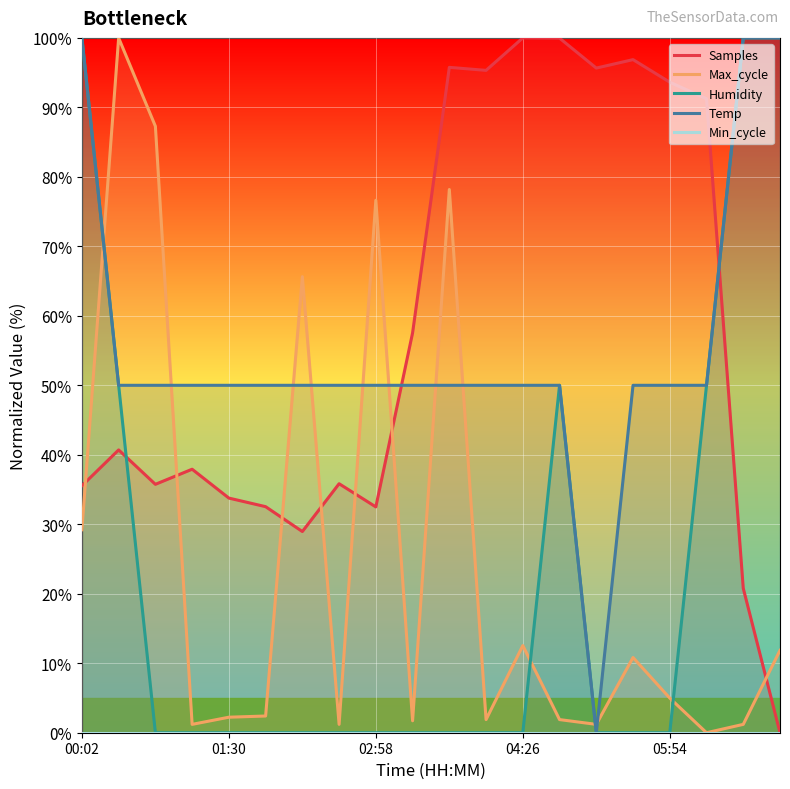

Is it true that Max_cycle equals 12.5 at 04:26?

True